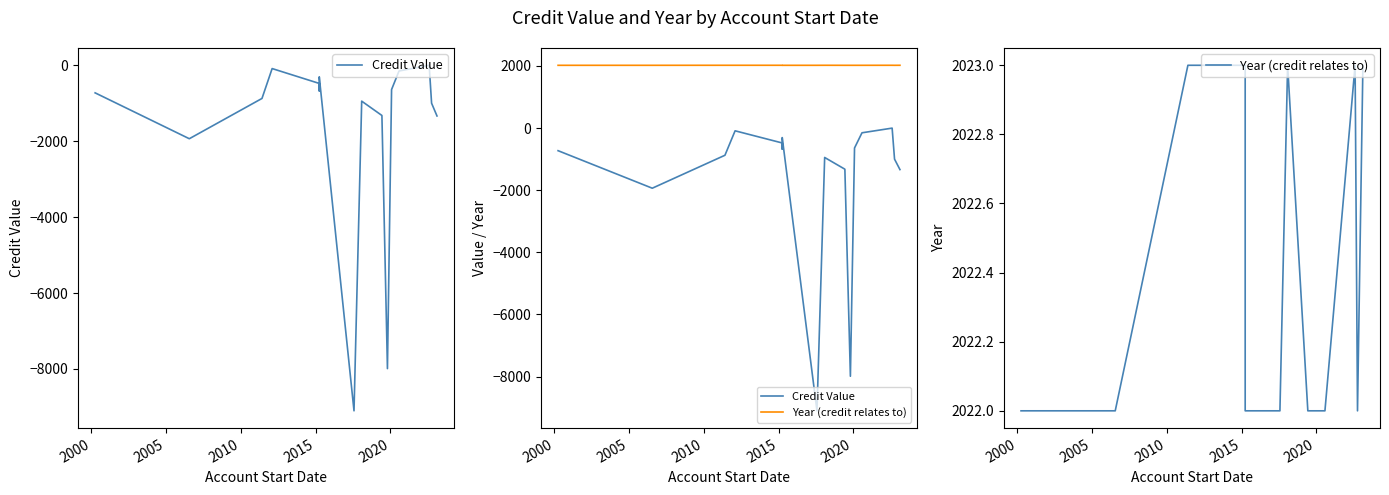

What is the average value of the Credit Value series?

-1723.2